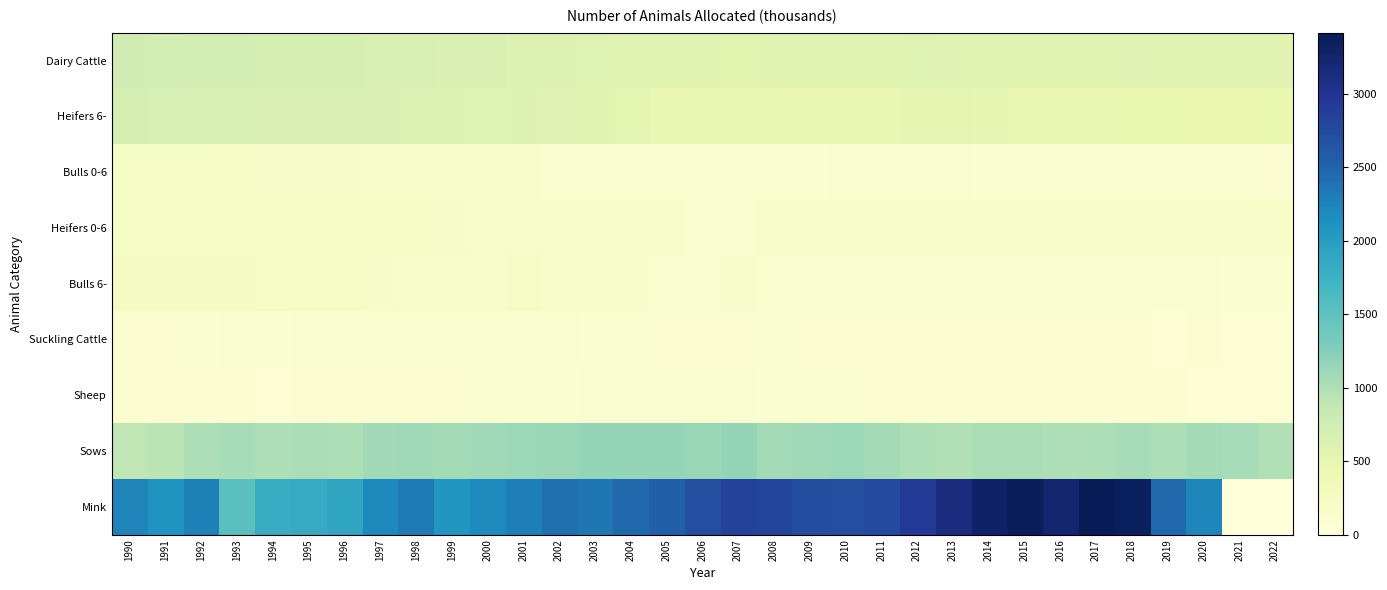

At how many categories does at least one series exceed 256?

33